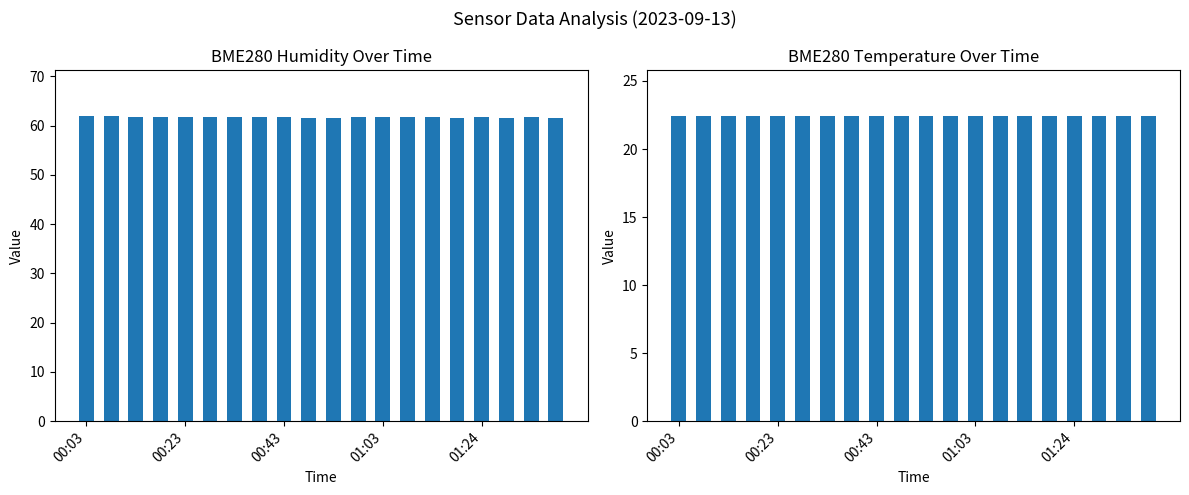

List the series in order of their peak value, lowest first.

BME280_temperature, BME280_humidity